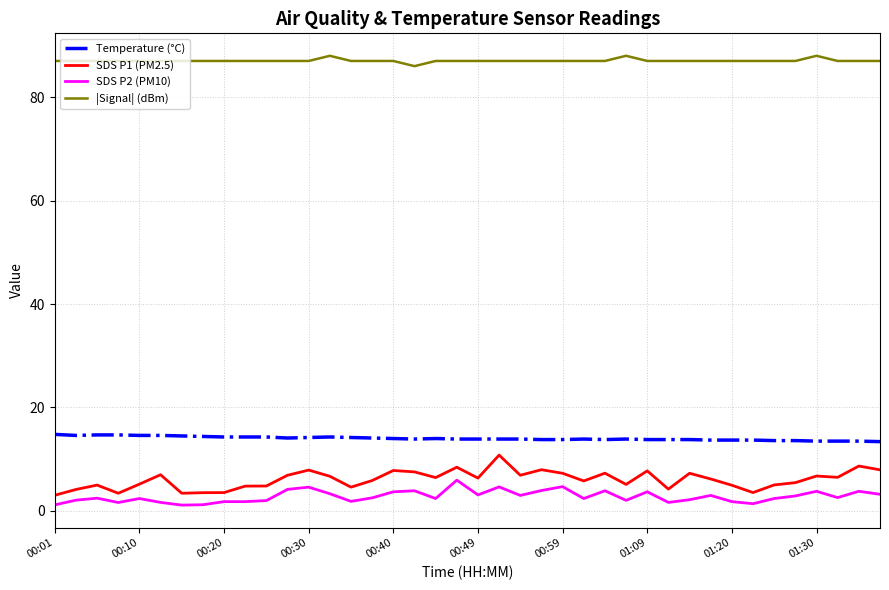

True or false: |Signal| (dBm) and SDS P2 (PM10) cross at least once.

False